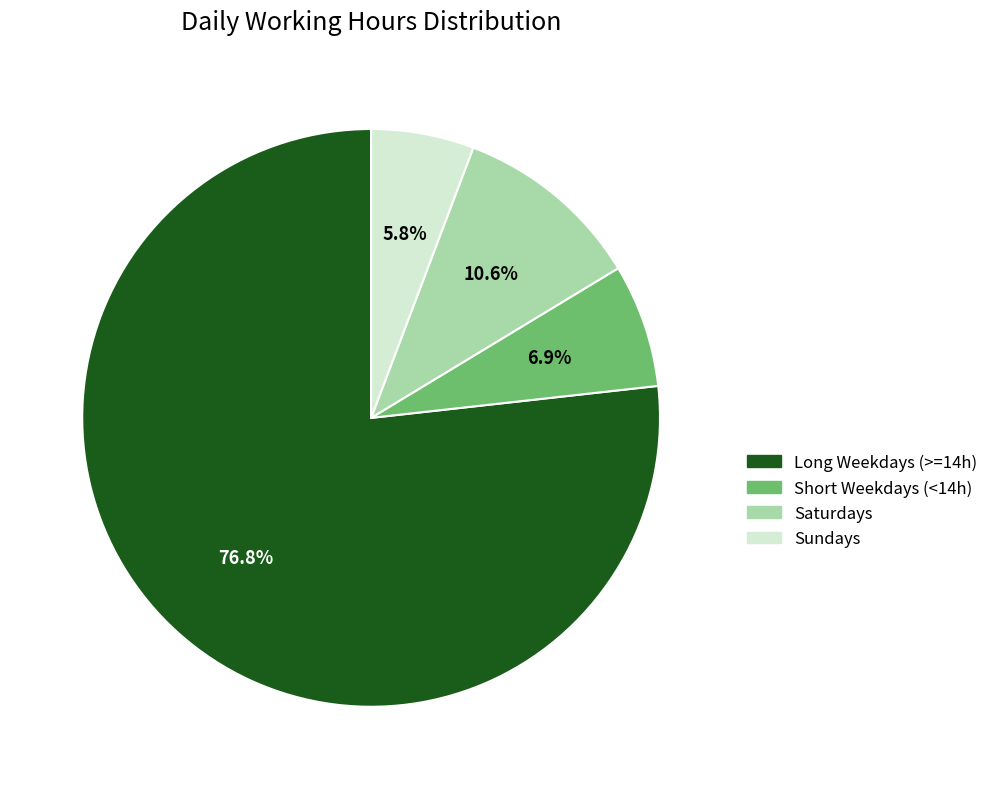

Is there a majority slice in this chart?

Yes